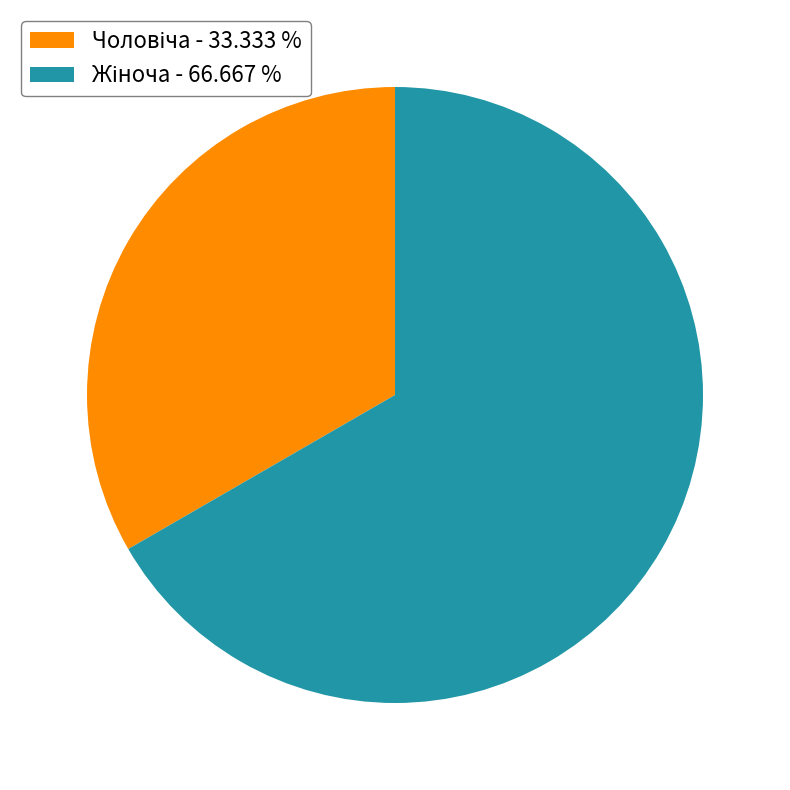

Is there a majority slice in this chart?

Yes